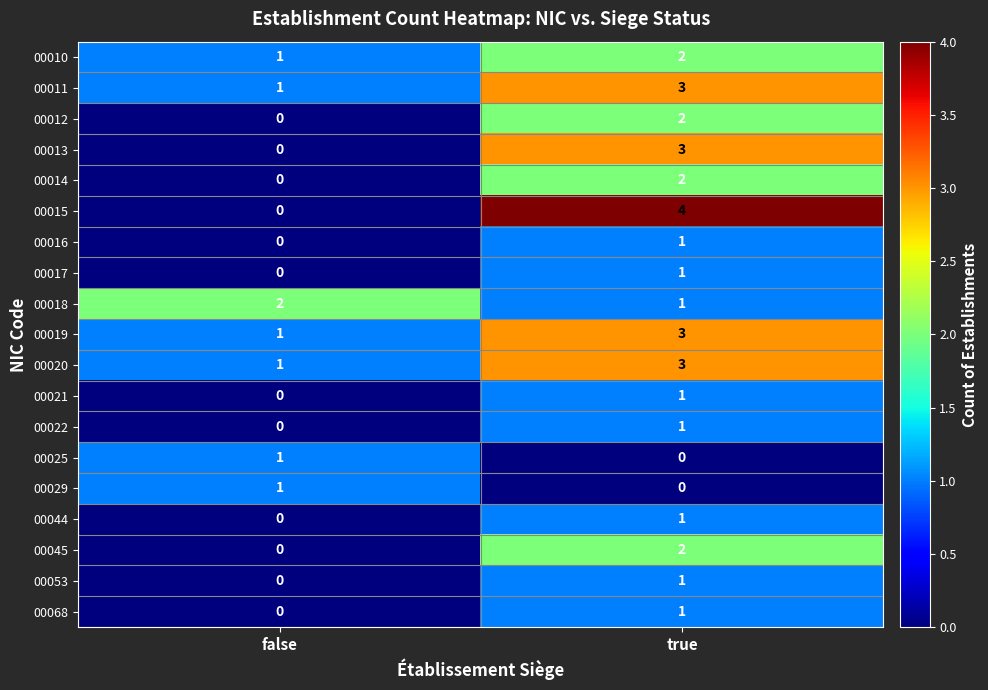

At which category is the sum across all series the highest?

true